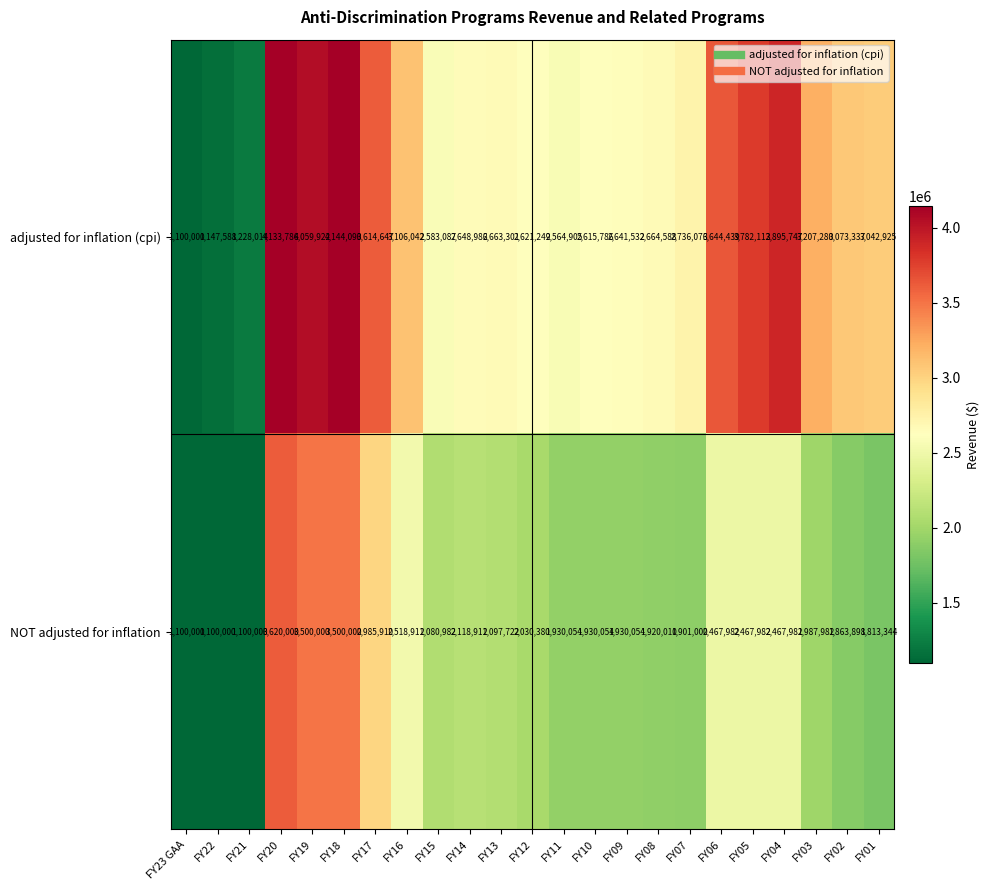

Where is adjusted for inflation (cpi) nearest to the value 2622045?

FY12